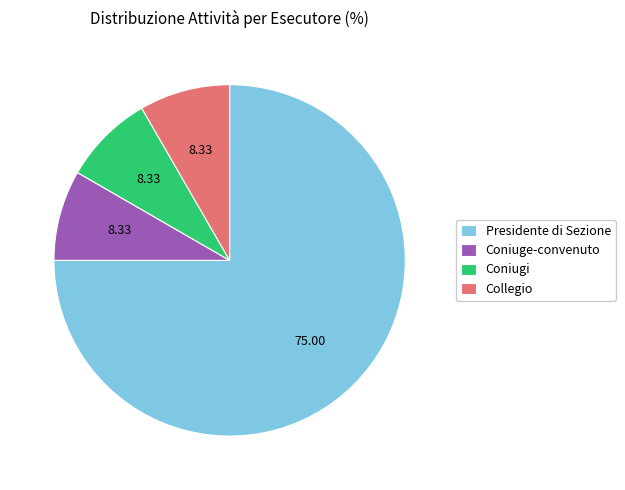

The Coniugi slice represents 1% of the pie. True or false?

False